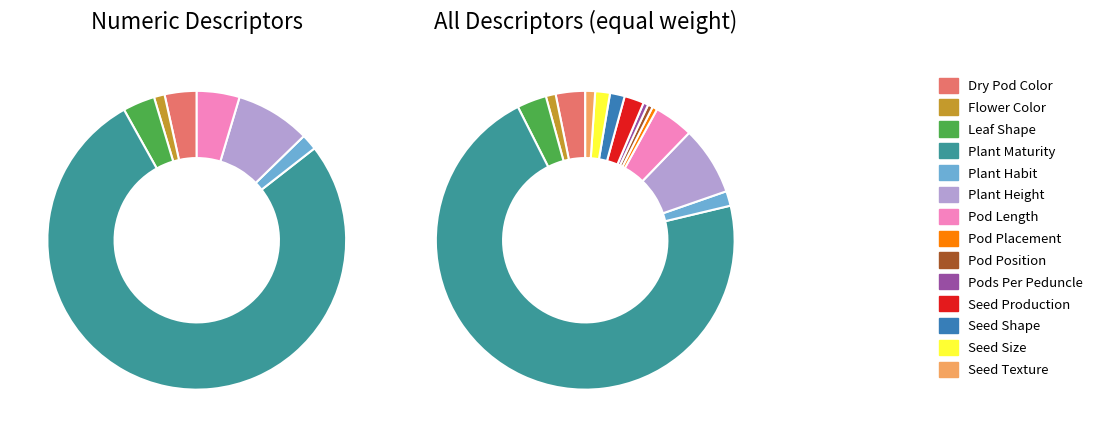

Which slice is the largest?

Plant Maturity